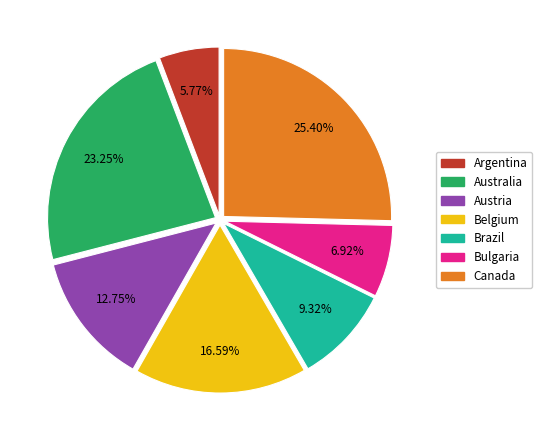

Approximately how many times larger is the value at Austria compared to Argentina?

2.2